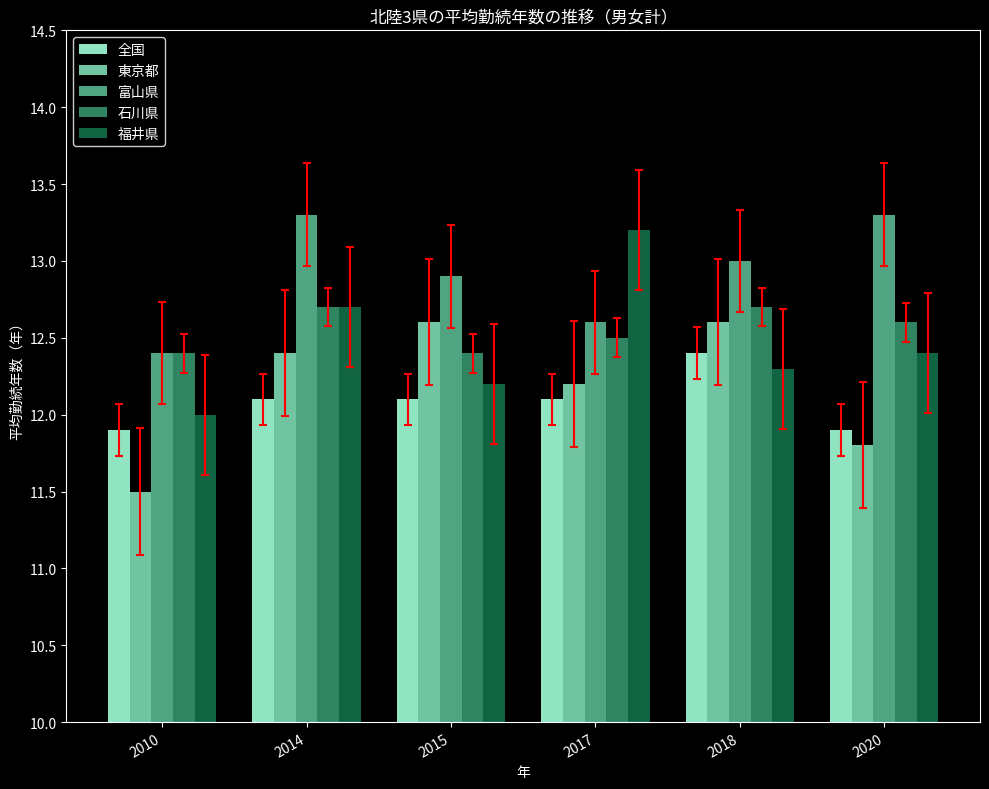

The 富山県 series shows 13.3 at 2014. True or false?

True